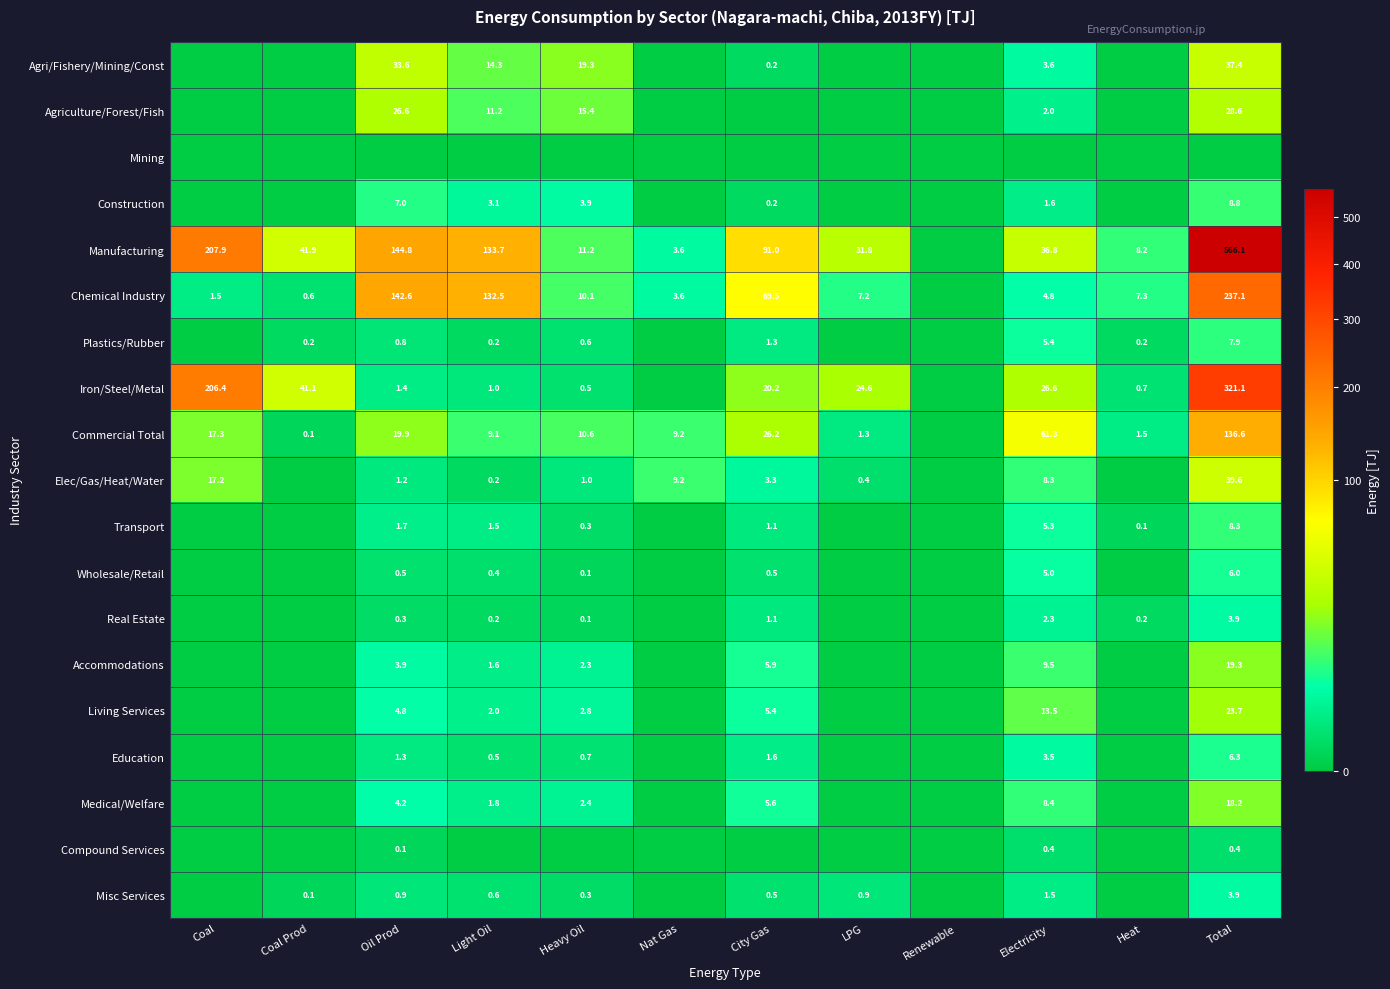

The value of Elec/Gas/Heat/Water at Heavy Oil is 1.0. True or false?

True